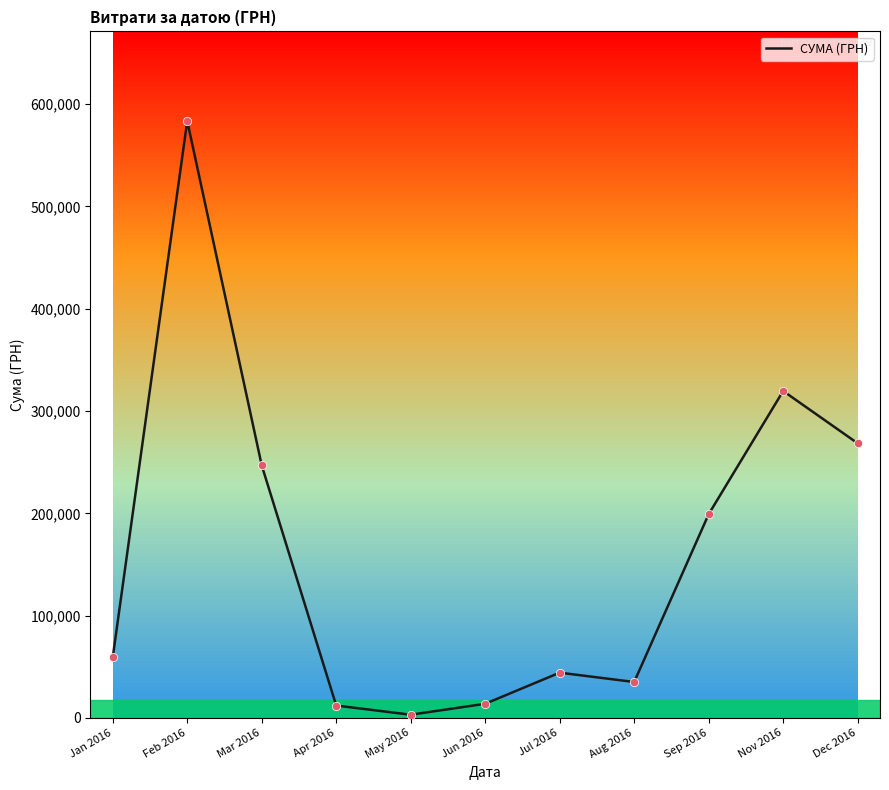

What is the change in value from Feb 2016 to Aug 2016?

-548426.1